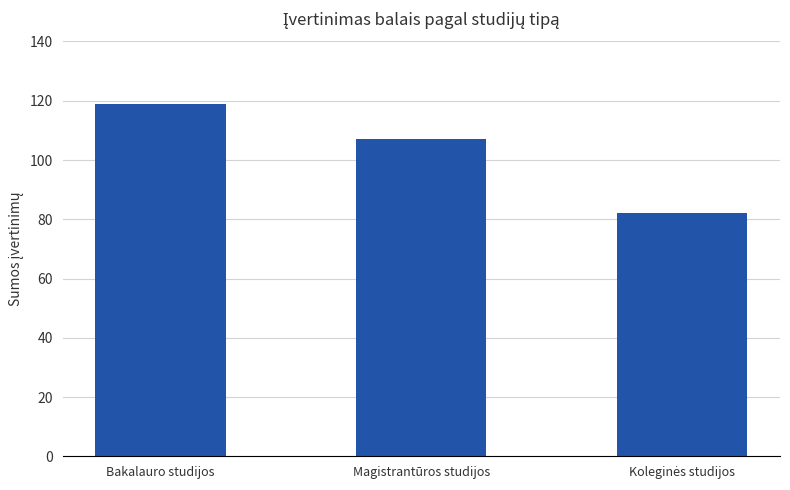

What is the value of the 3rd bar from the left?

82